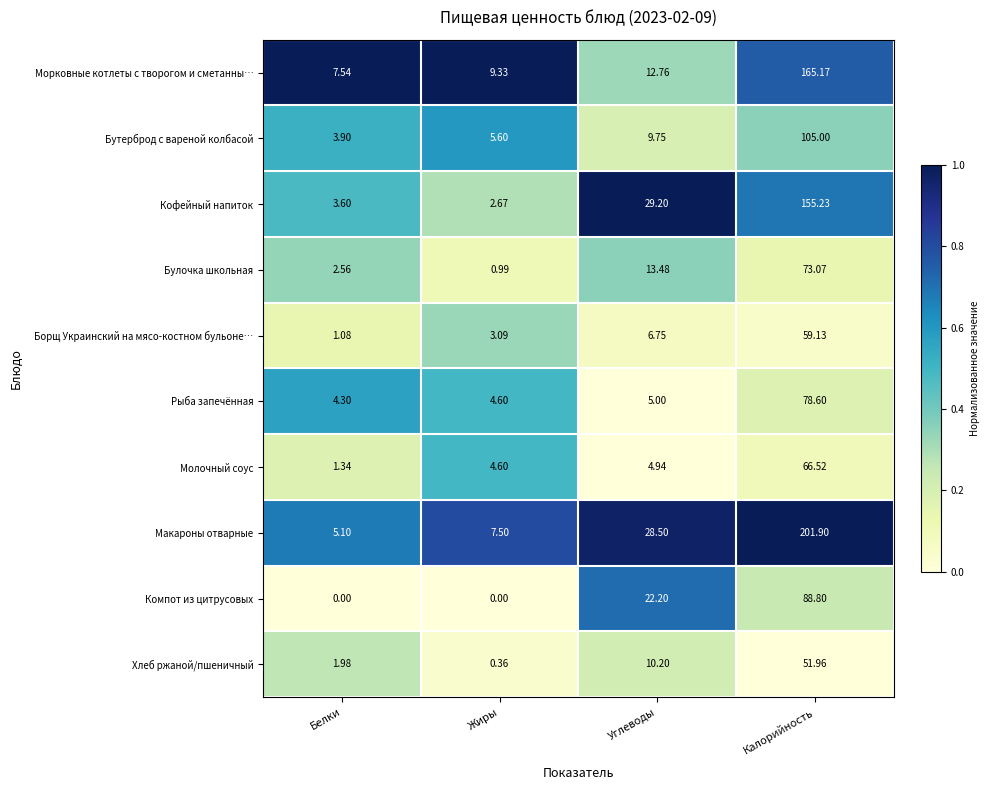

Which category has the lowest value in the Булочка школьная series?

Жиры